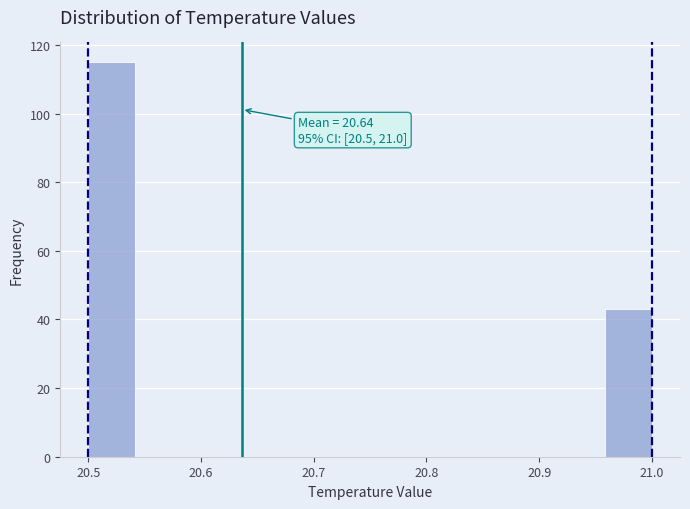

Which range on the x-axis has the tallest bar?

20.50 to 20.54